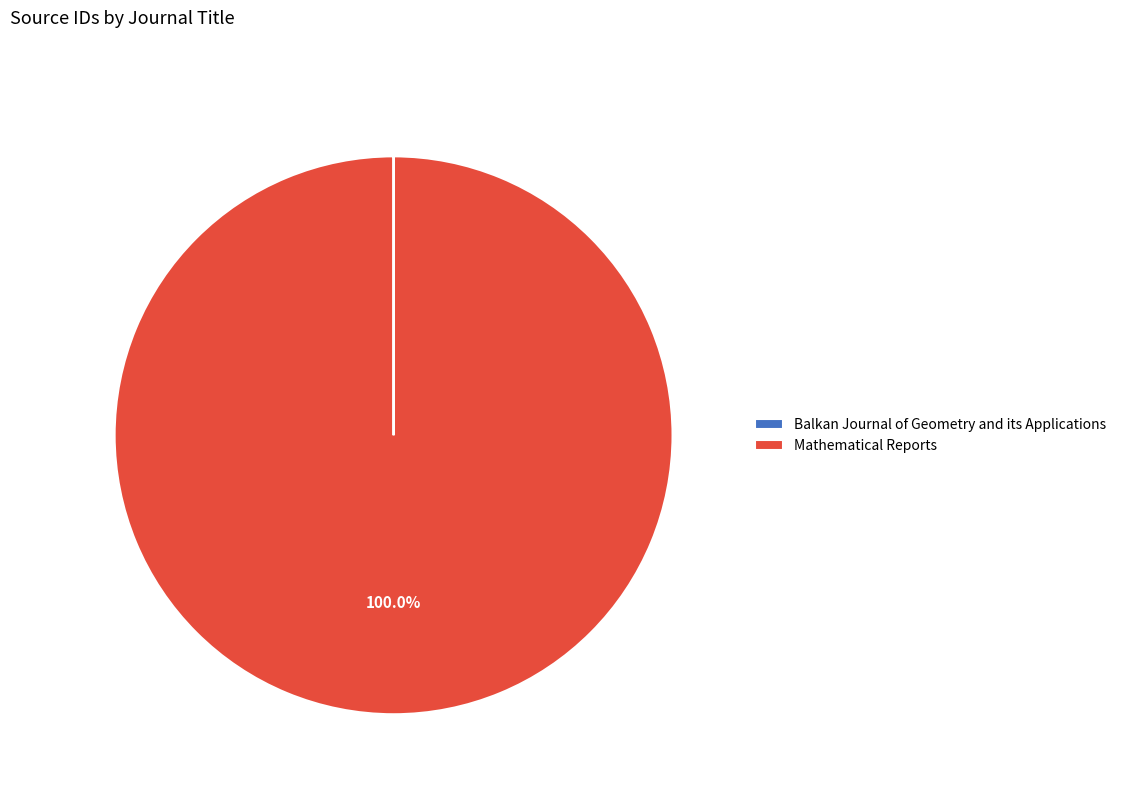

Which slice is the largest?

Mathematical Reports